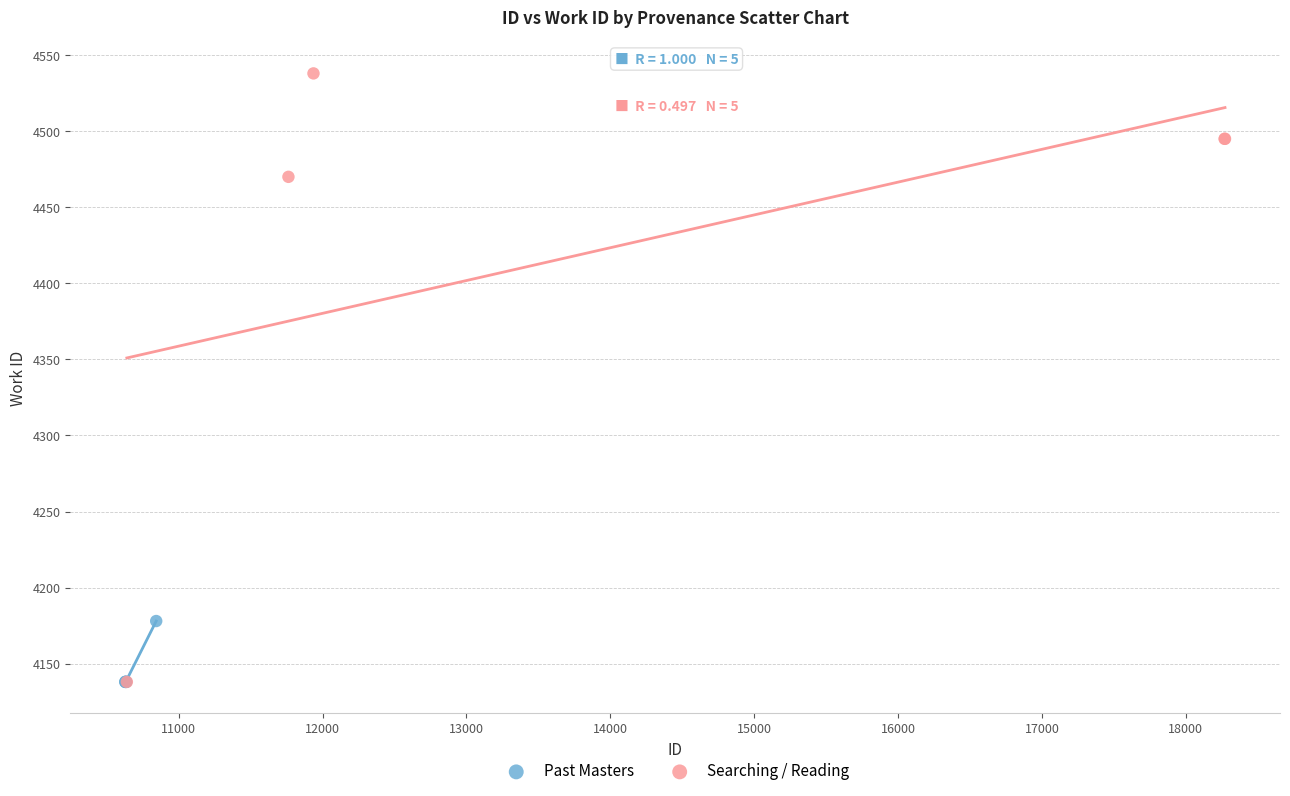

Which series has the largest Y range (max minus min)?

Searching / Reading